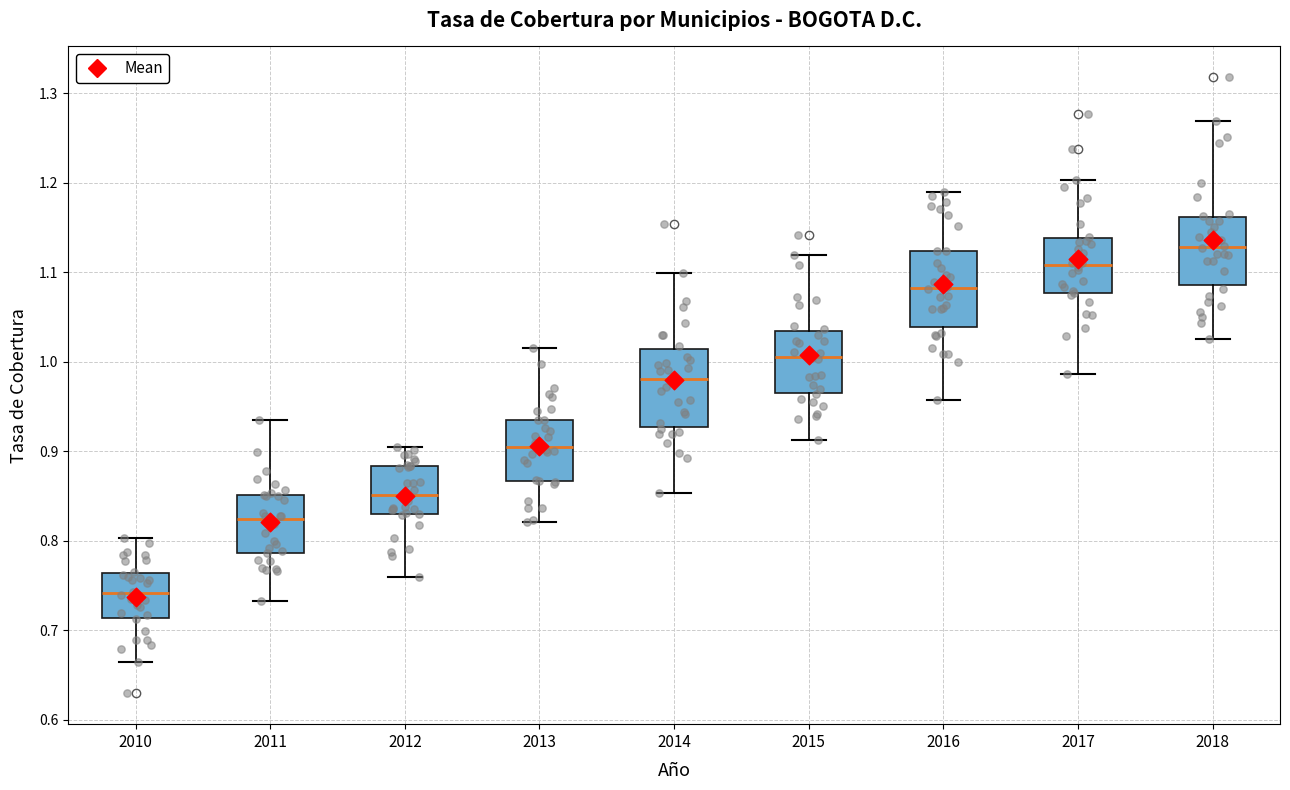

Reading left to right, read every box against the y-axis: the position of its median line, the range the box covers, and the ends of its whiskers. The values are not printed on the chart, so give them approximately, as read against the axis.

2010: median 0.74, box 0.71 to 0.76, whiskers 0.66 to 0.80
2011: median 0.82, box 0.79 to 0.85, whiskers 0.73 to 0.94
2012: median 0.85, box 0.83 to 0.88, whiskers 0.76 to 0.90
2013: median 0.90, box 0.87 to 0.94, whiskers 0.82 to 1.01
2014: median 0.98, box 0.93 to 1.01, whiskers 0.85 to 1.10
2015: median 1.00, box 0.97 to 1.03, whiskers 0.91 to 1.12
2016: median 1.08, box 1.04 to 1.12, whiskers 0.96 to 1.19
2017: median 1.11, box 1.08 to 1.14, whiskers 0.99 to 1.20
2018: median 1.13, box 1.09 to 1.16, whiskers 1.03 to 1.27